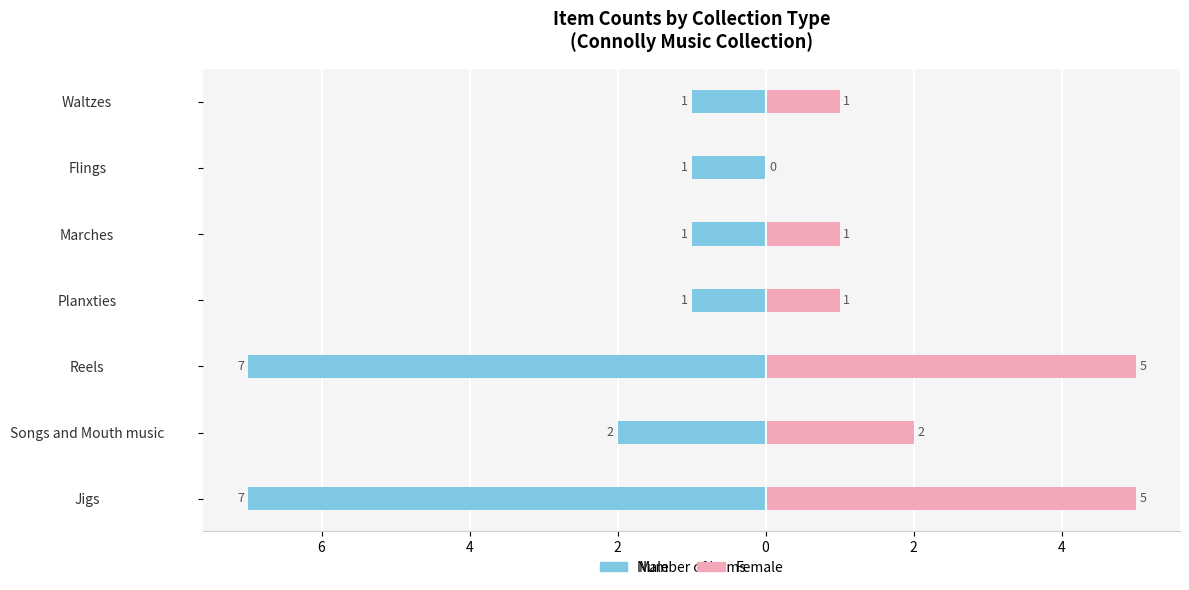

What is the value of the Female bar at the 2nd from the left?

2